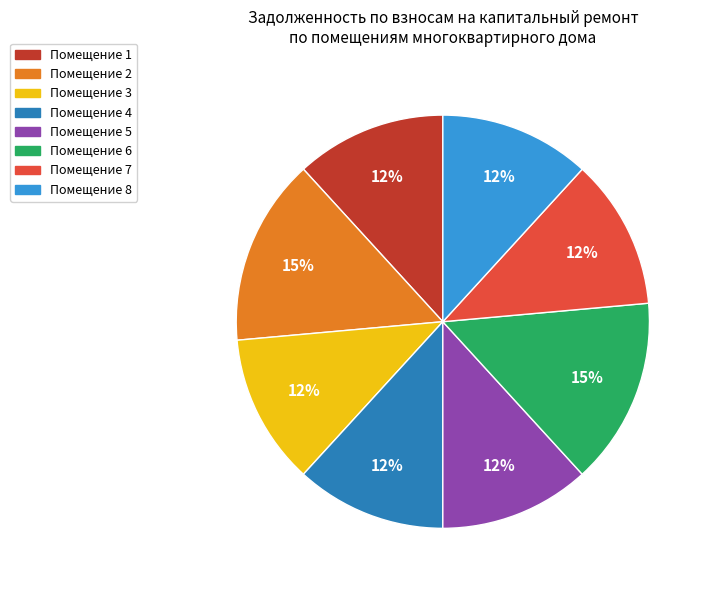

Is there a majority slice in this chart?

No